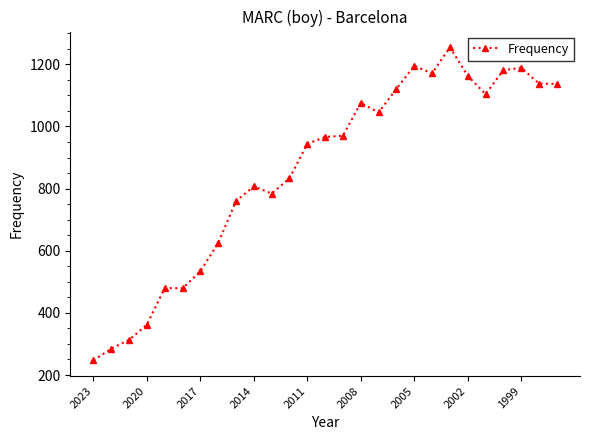

What is the maximum value shown in the chart?

1255